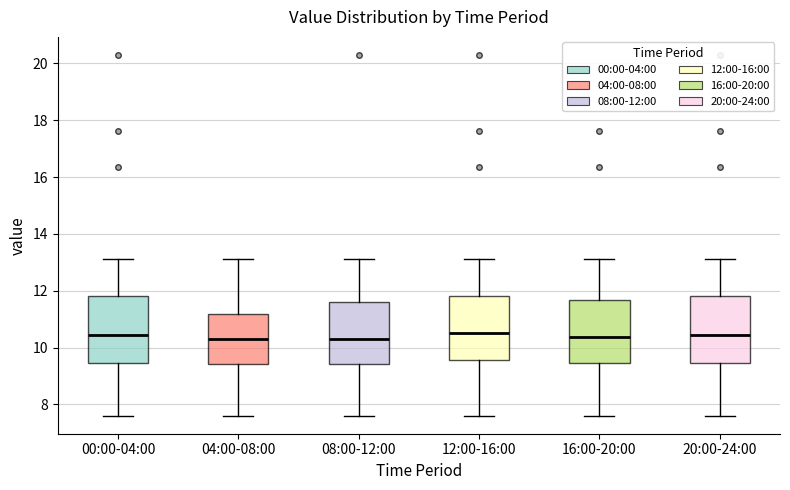

Reading left to right, read every box against the y-axis: the position of its median line, the range the box covers, and the ends of its whiskers. The values are not printed on the chart, so give them approximately, as read against the axis.

00:00-04:00: median 10.4, box 9.4 to 11.8, whiskers 7.6 to 13.2
04:00-08:00: median 10.4, box 9.4 to 11.2, whiskers 7.6 to 13.2
08:00-12:00: median 10.4, box 9.4 to 11.6, whiskers 7.6 to 13.2
12:00-16:00: median 10.6, box 9.6 to 11.8, whiskers 7.6 to 13.2
16:00-20:00: median 10.4, box 9.4 to 11.6, whiskers 7.6 to 13.2
20:00-24:00: median 10.4, box 9.4 to 11.8, whiskers 7.6 to 13.2